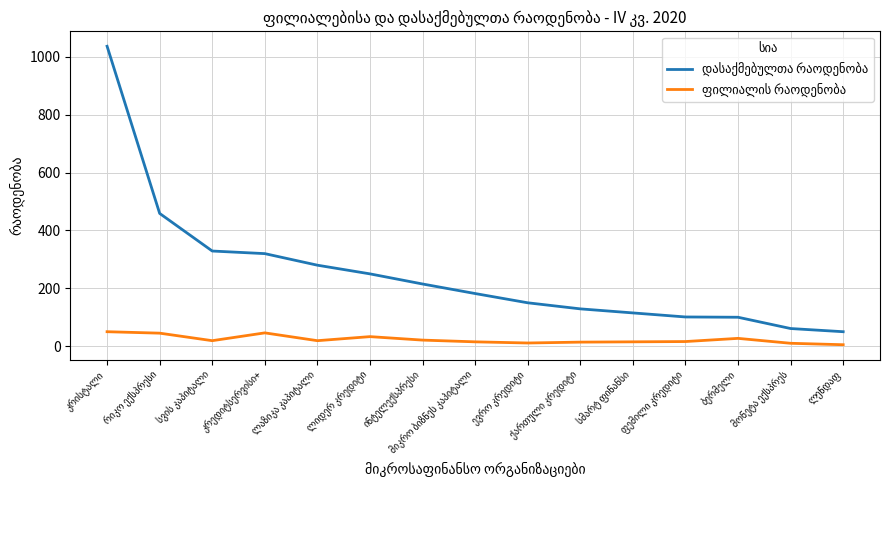

What is the greatest value displayed?

1037